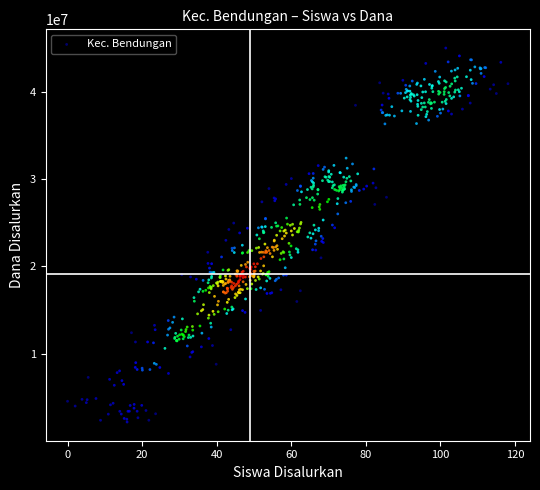

What is the range of X values (max minus min)?

118.1